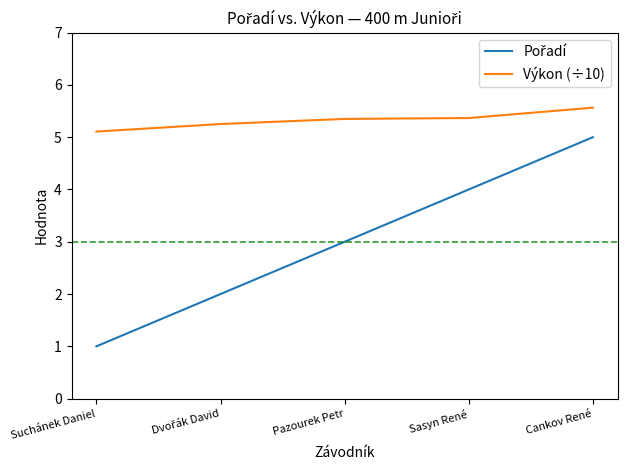

What is the difference between the highest and lowest values at Suchánek Daniel?

4.1